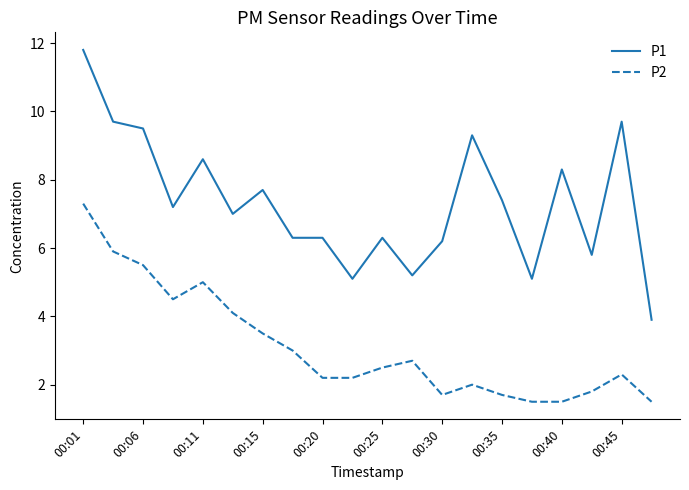

True or false: P2 and P1 cross at least once.

False